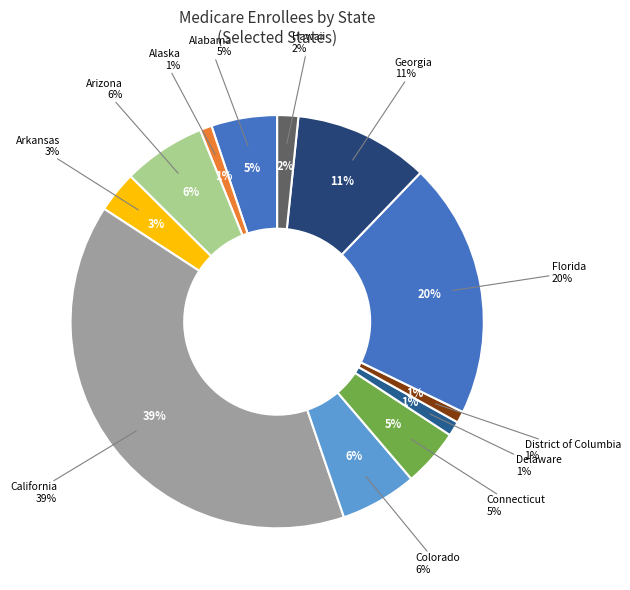

What is the change in value from Connecticut to Hawaii?

-1271032